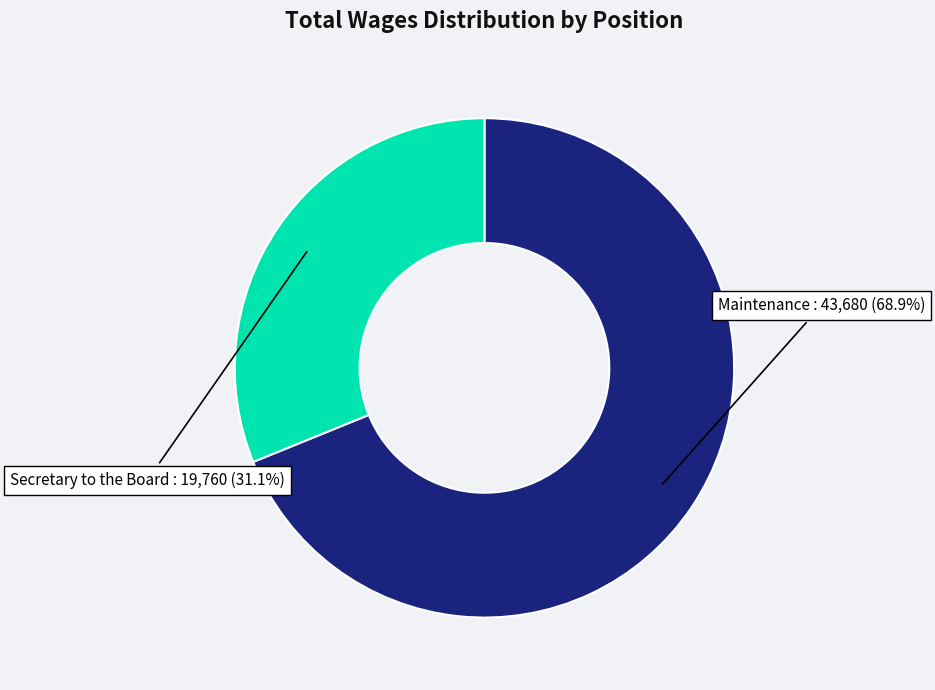

To the nearest percent, what is the average slice percentage?

50%